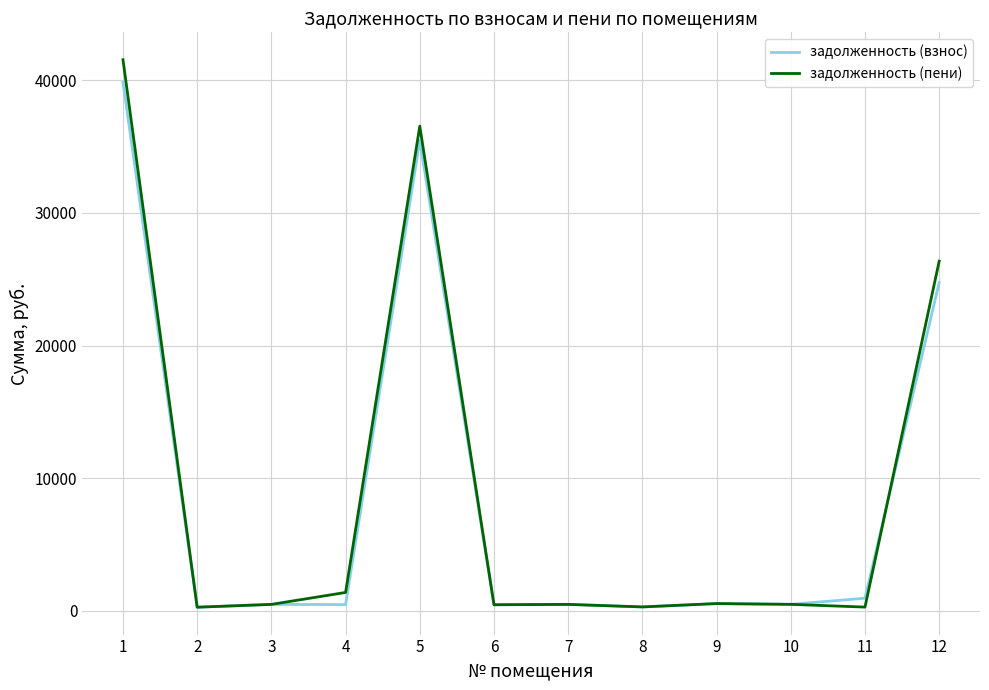

Is this an area chart (filled region under the line)?

No